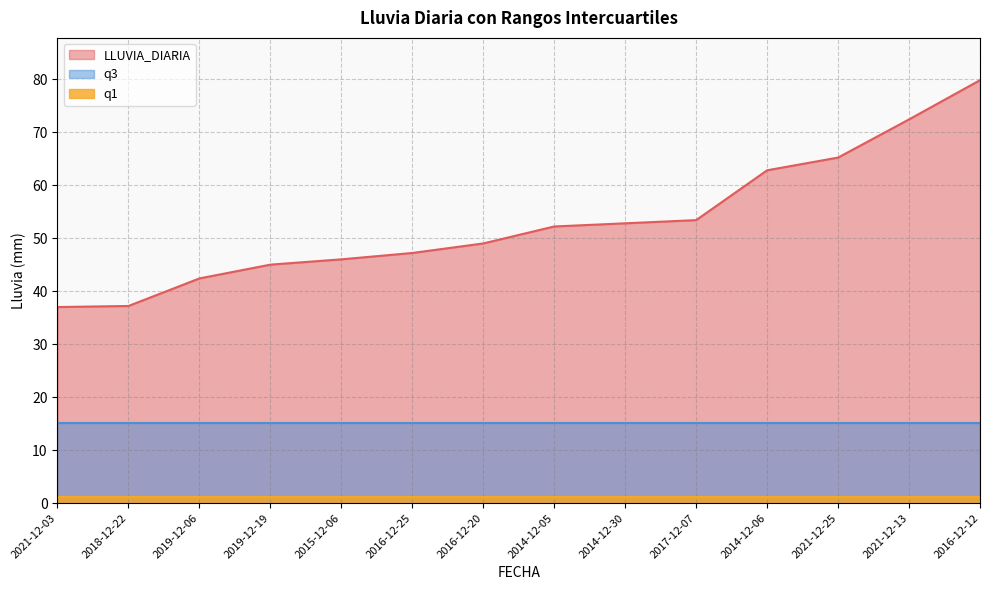

Is it true that LLUVIA_DIARIA equals 20.7 at 2014-12-06?

False